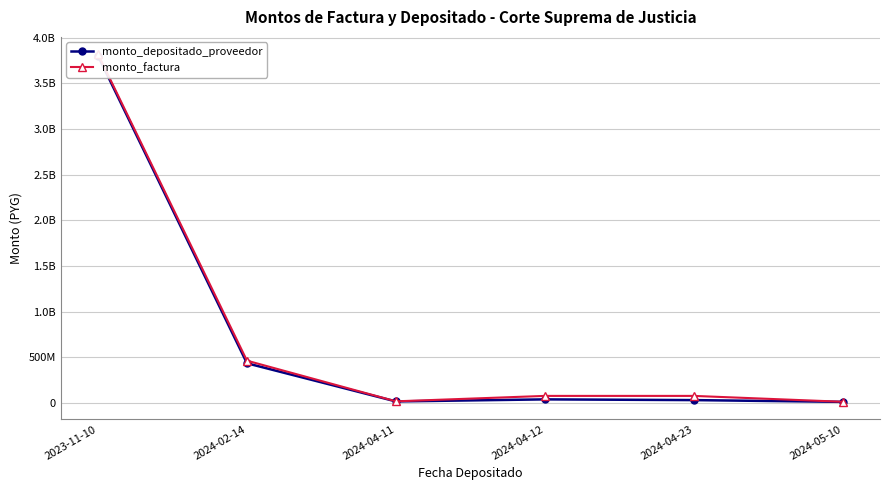

Is this an area chart (filled region under the line)?

No